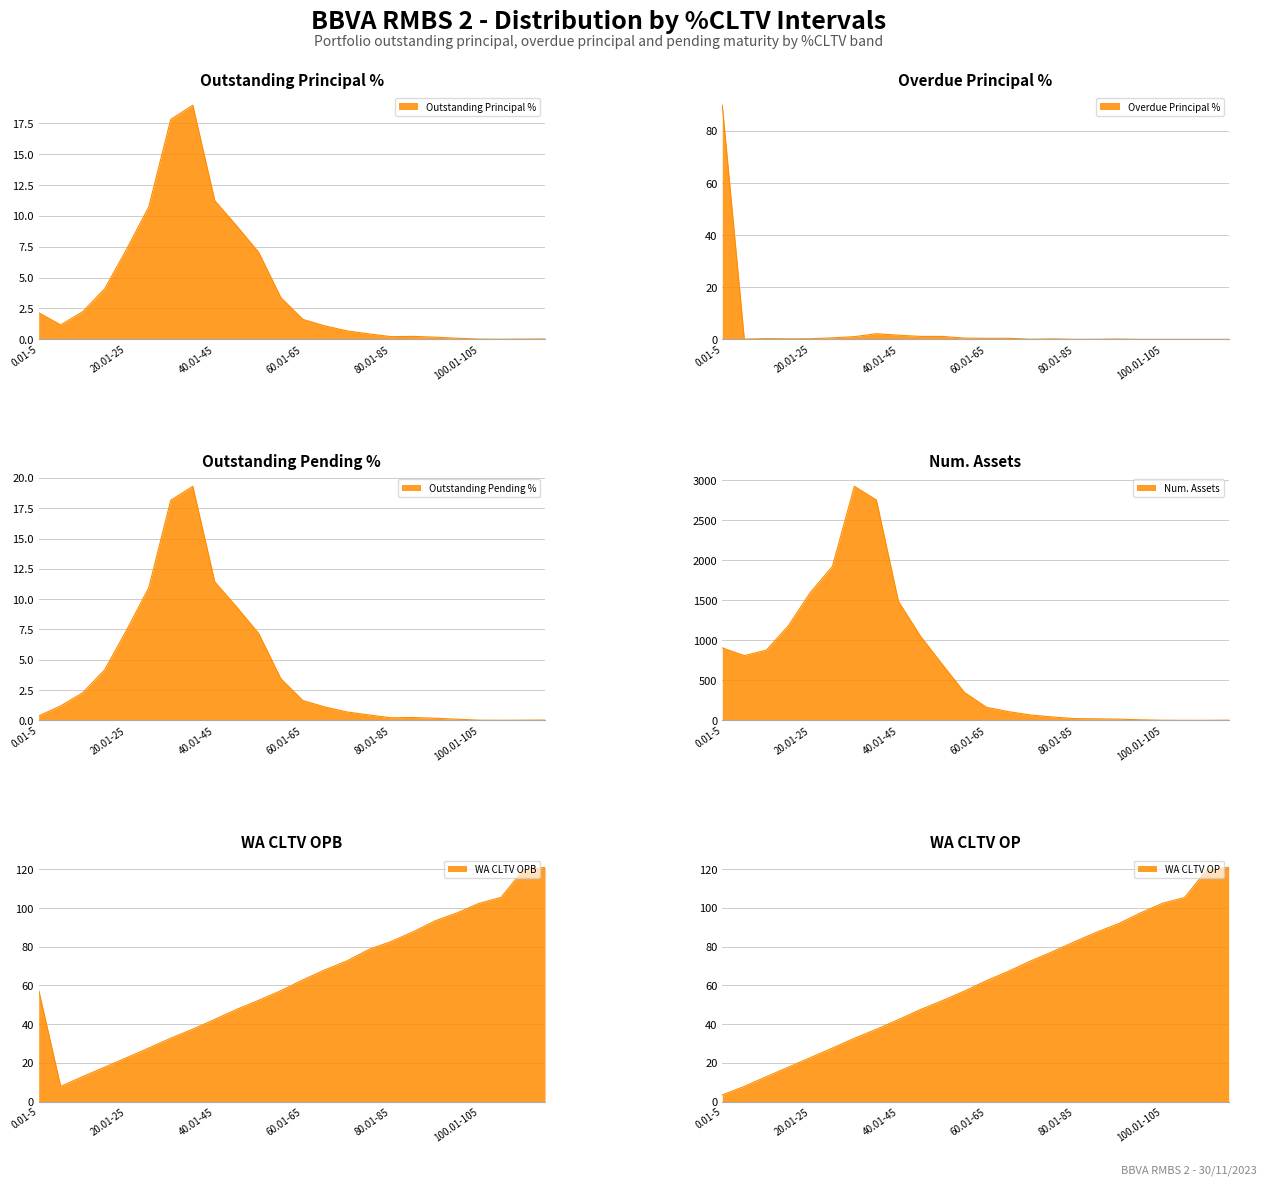

How many interior local valleys does the Num. Assets series have?

1